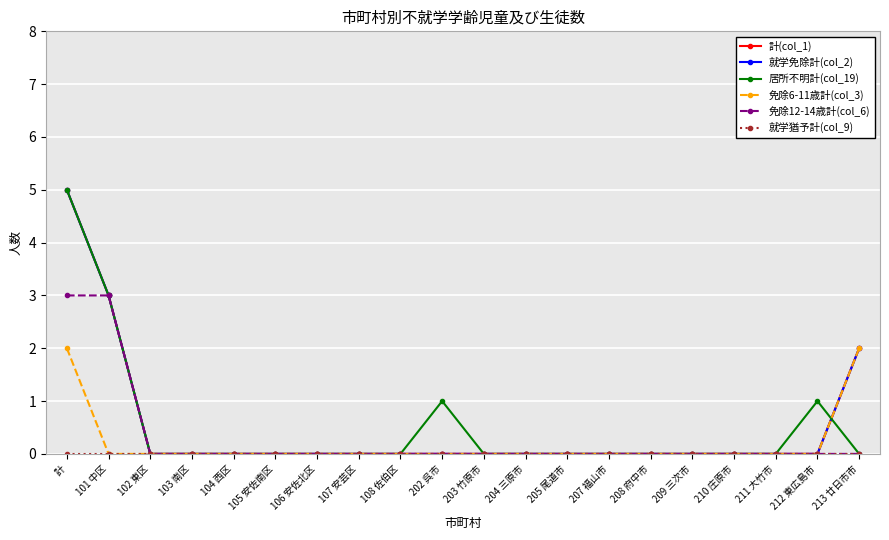

Is this an area chart (filled region under the line)?

No